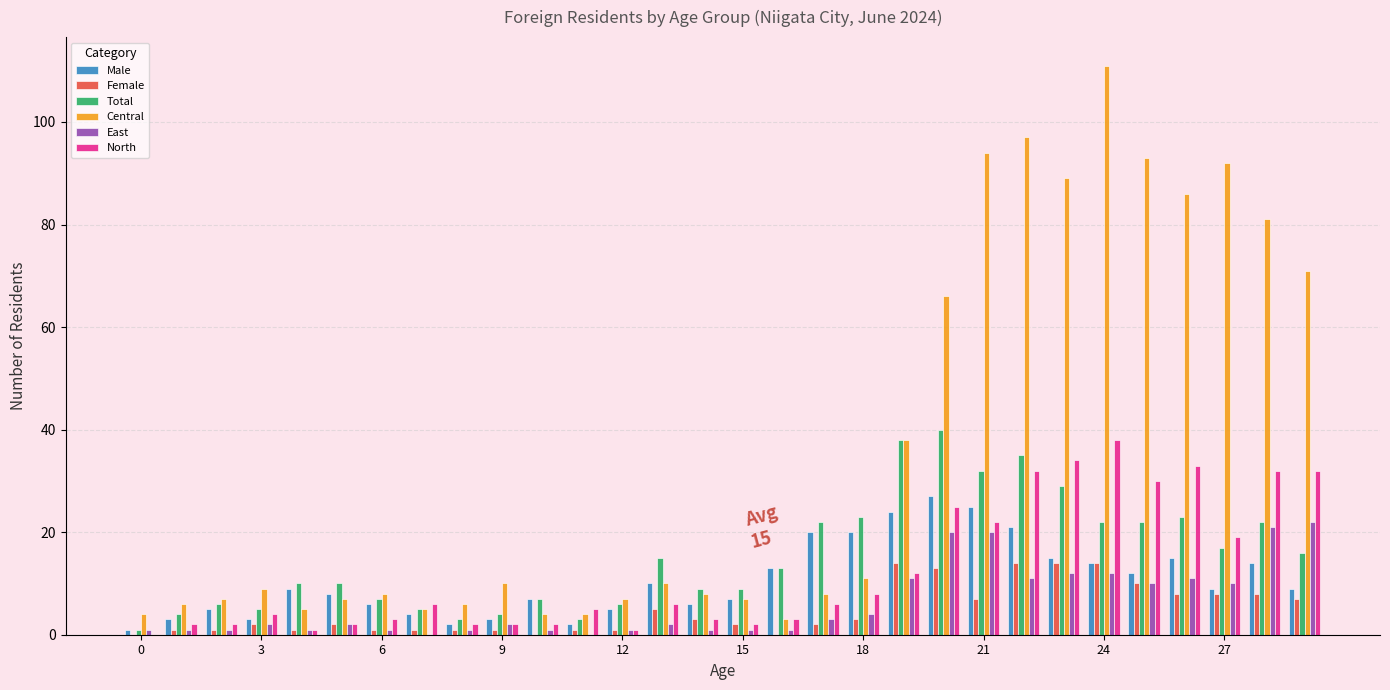

Which series has the largest total across all categories?

Central